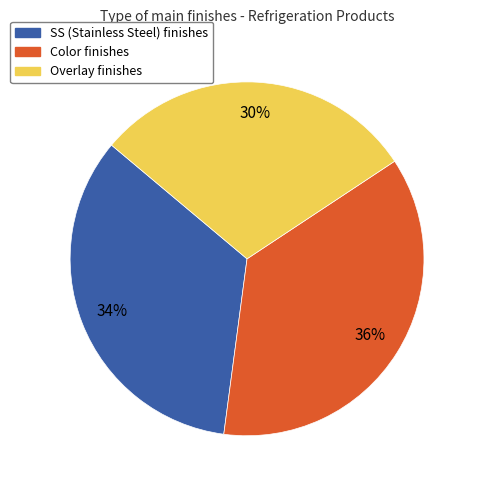

To the nearest percent, what is the difference between the Color and SS slice percentages?

2%